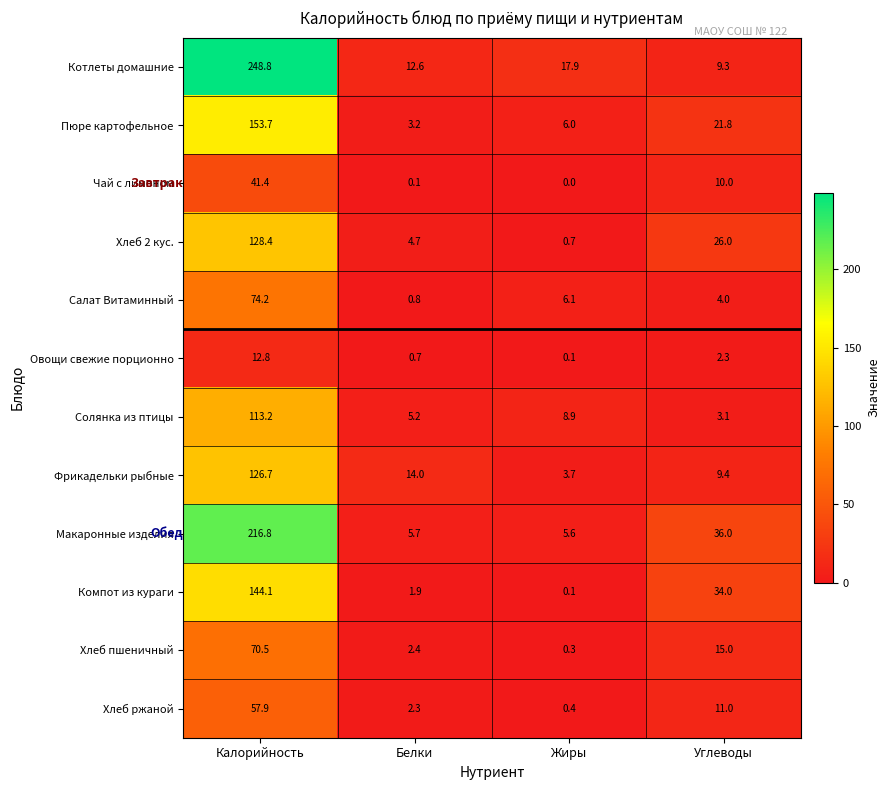

The Салат Витаминный series shows 0.8 at Белки. True or false?

True